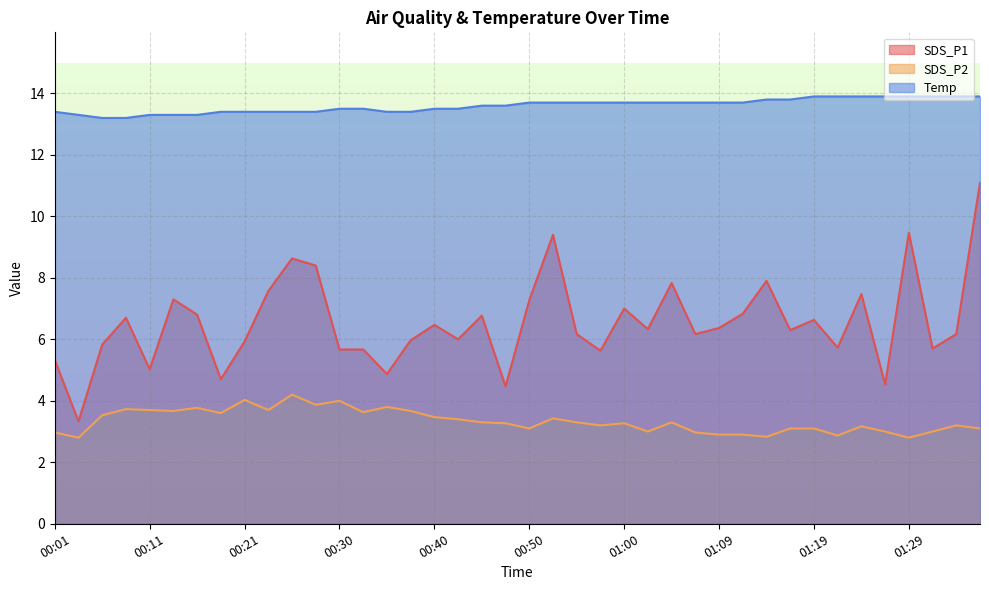

True or false: Temp and SDS_P1 intersect in this chart.

False